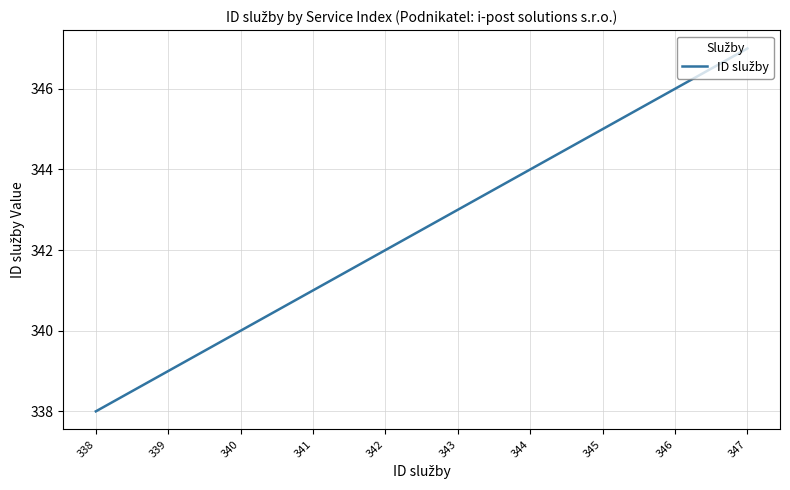

What is the sum of the values at 341 and 342?

683